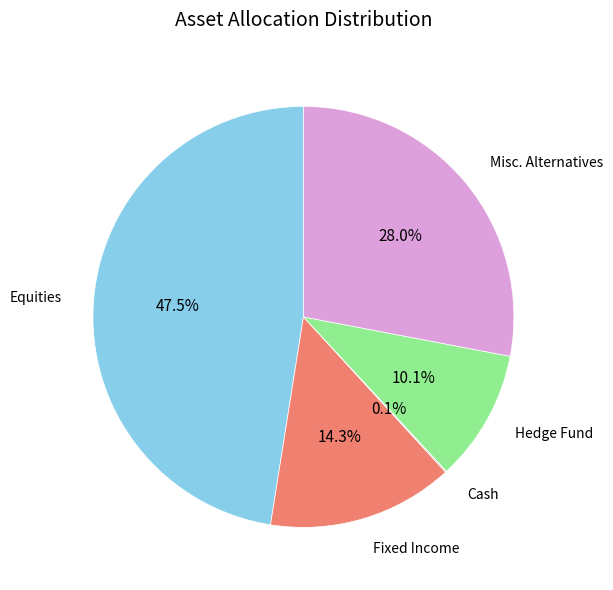

Does any single category account for the majority?

No